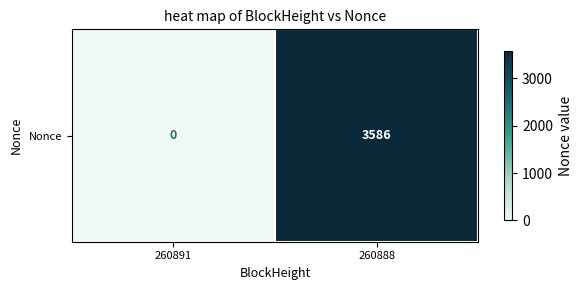

Reading left to right, extract all data points from this chart.

260891=0	260888=3586